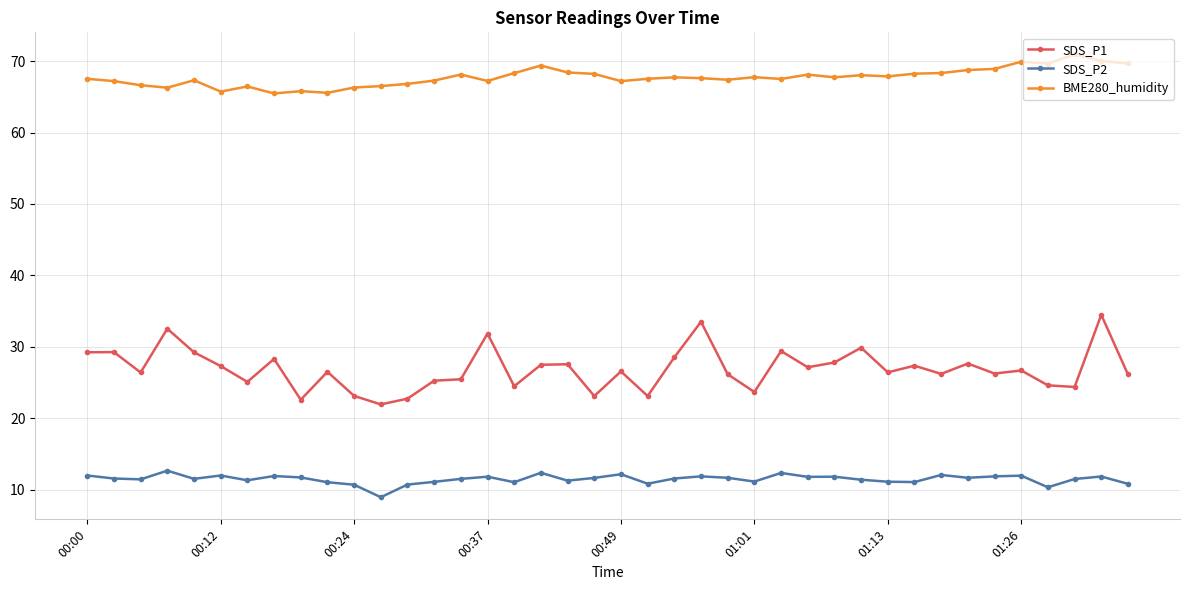

True or false: SDS_P2 and BME280_humidity cross at least once.

False